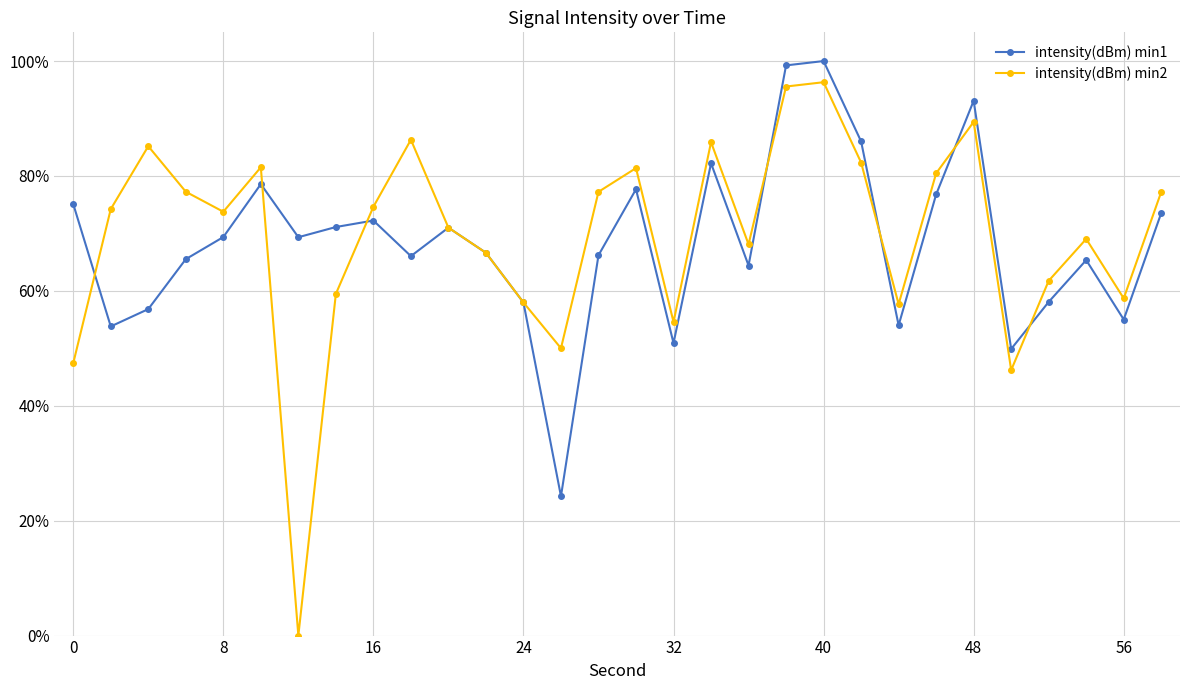

Reading left to right, extract all data points from this chart.

intensity(dBm) min1: 0.8	0.5	0.6	0.7	0.7	0.8	0.7	0.7	0.7	0.7	0.7	0.7	0.6	0.2	0.7	0.8	0.5	0.8	0.6	1.0	1.0	0.9	0.5	0.8	0.9	0.5	0.6	0.7	0.6	0.7
intensity(dBm) min2: 0.5	0.7	0.9	0.8	0.7	0.8	0.0	0.6	0.7	0.9	0.7	0.7	0.6	0.5	0.8	0.8	0.5	0.9	0.7	1.0	1.0	0.8	0.6	0.8	0.9	0.5	0.6	0.7	0.6	0.8